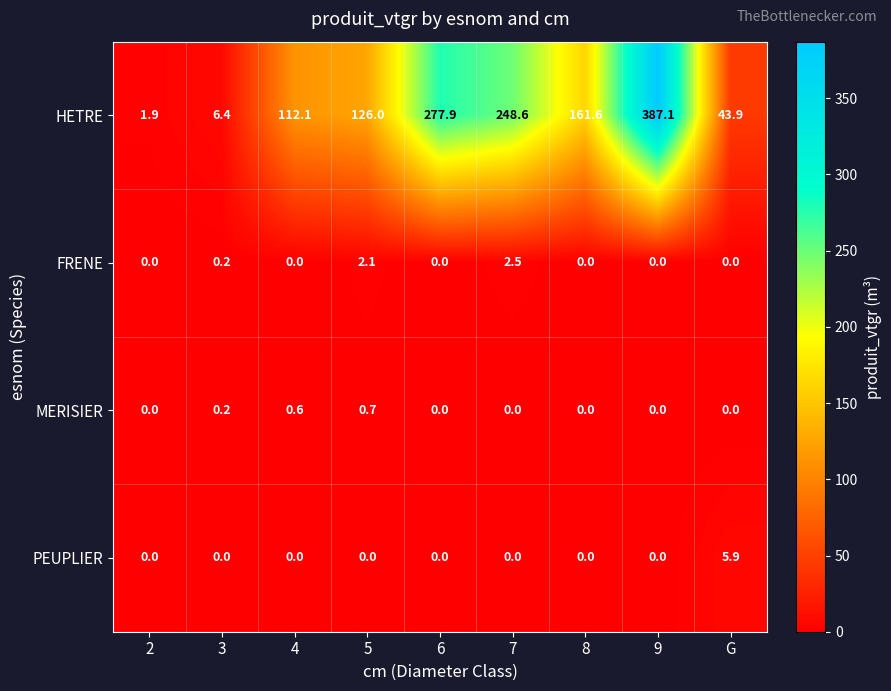

At which label is FRENE closest to 1?

3